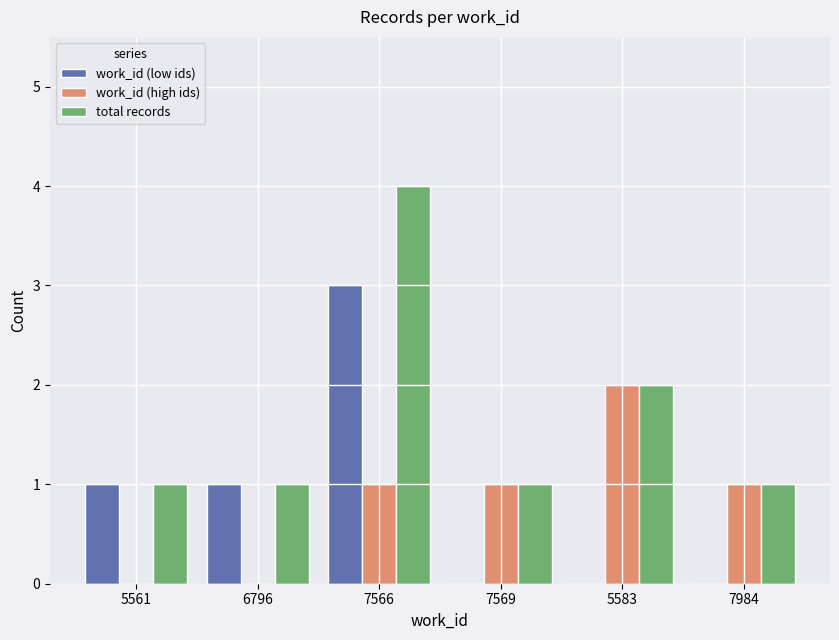

What are all the series names shown in the legend?

work_id (low ids), work_id (high ids), total records